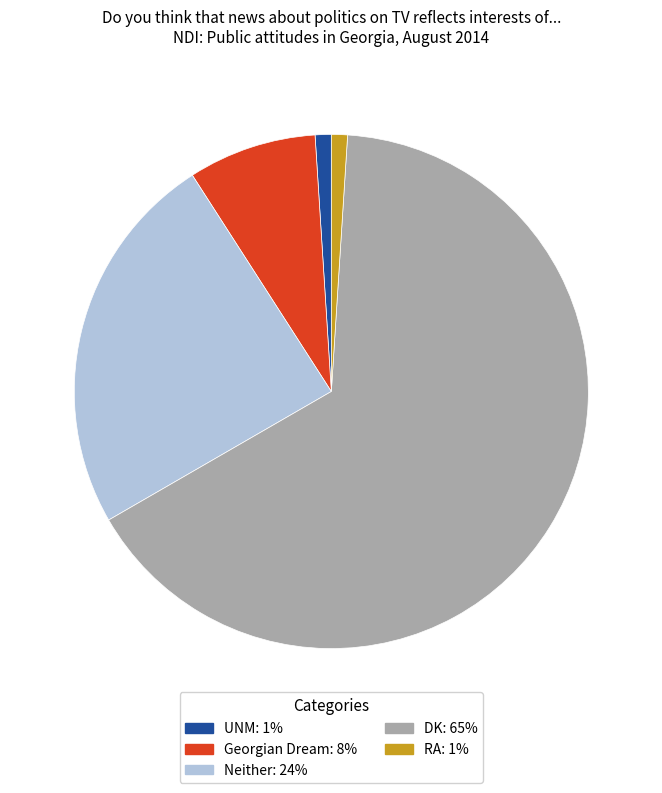

True or false: Neither accounts for 31% of the total.

False